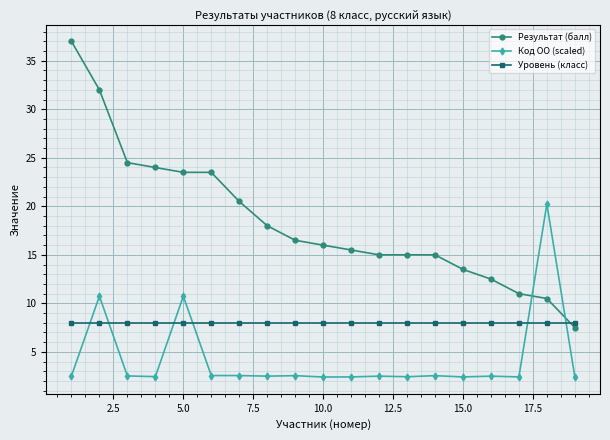

Which series has the largest range (max minus min)?

Результат (балл)